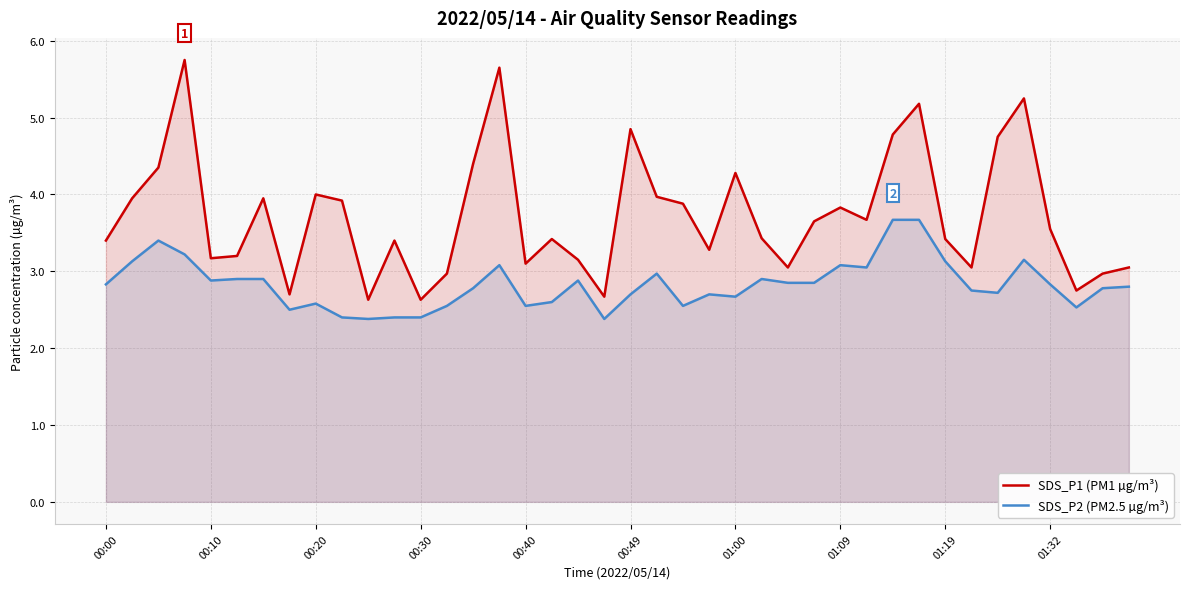

How many lines are shown in the chart?

2